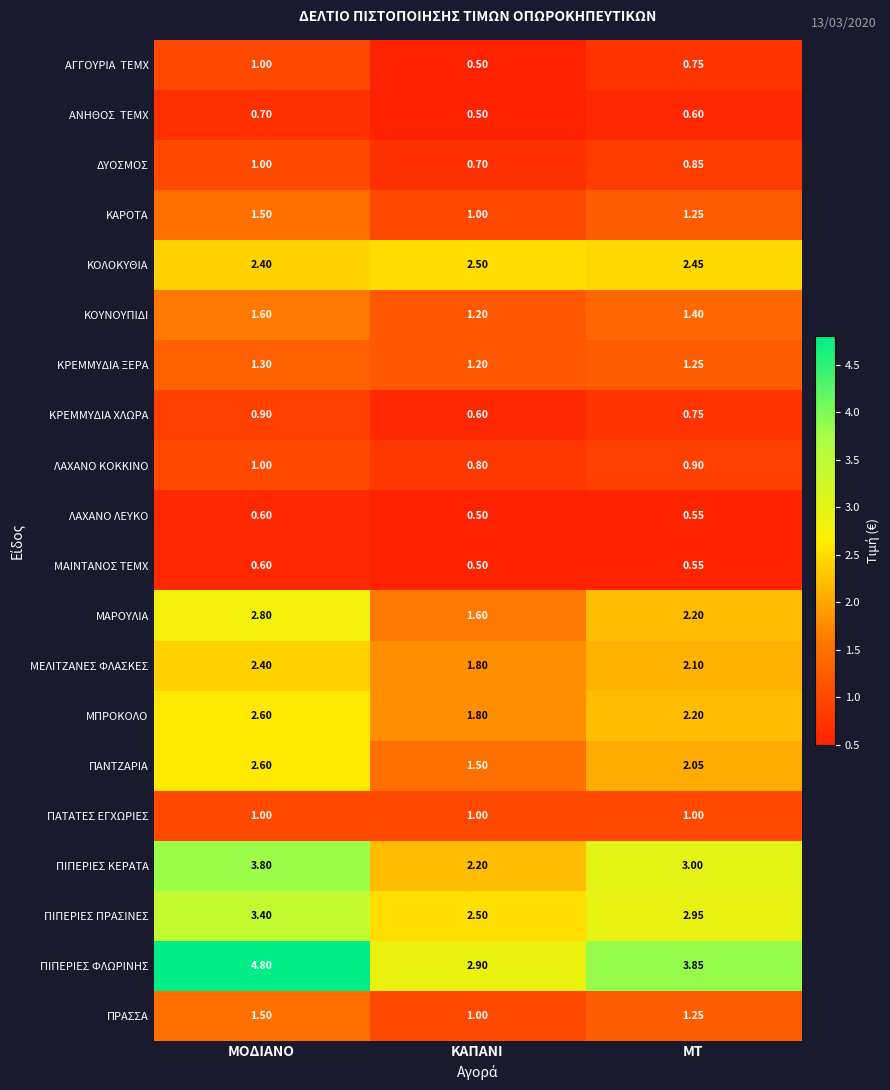

At which category does the chart reach its peak across all series?

ΜΟΔΙΑΝΟ